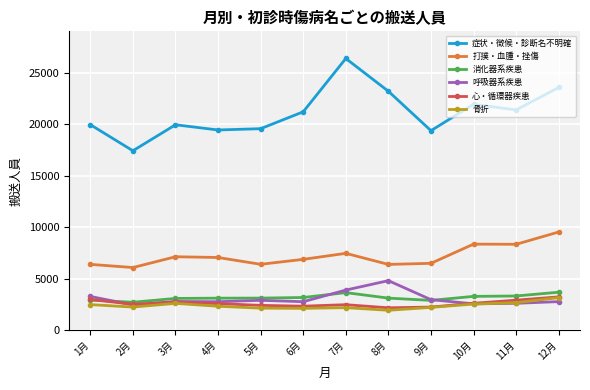

True or false: 症状・徴候・診断名不明確 and 心・循環器疾患 cross at least once.

False